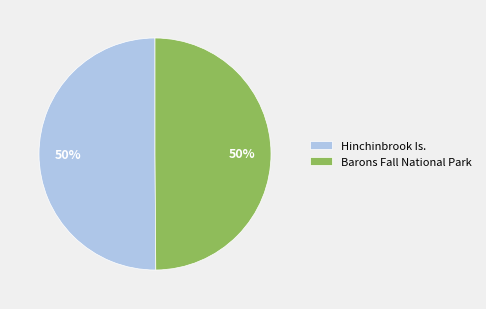

To the nearest percent, what is the average slice percentage?

50%